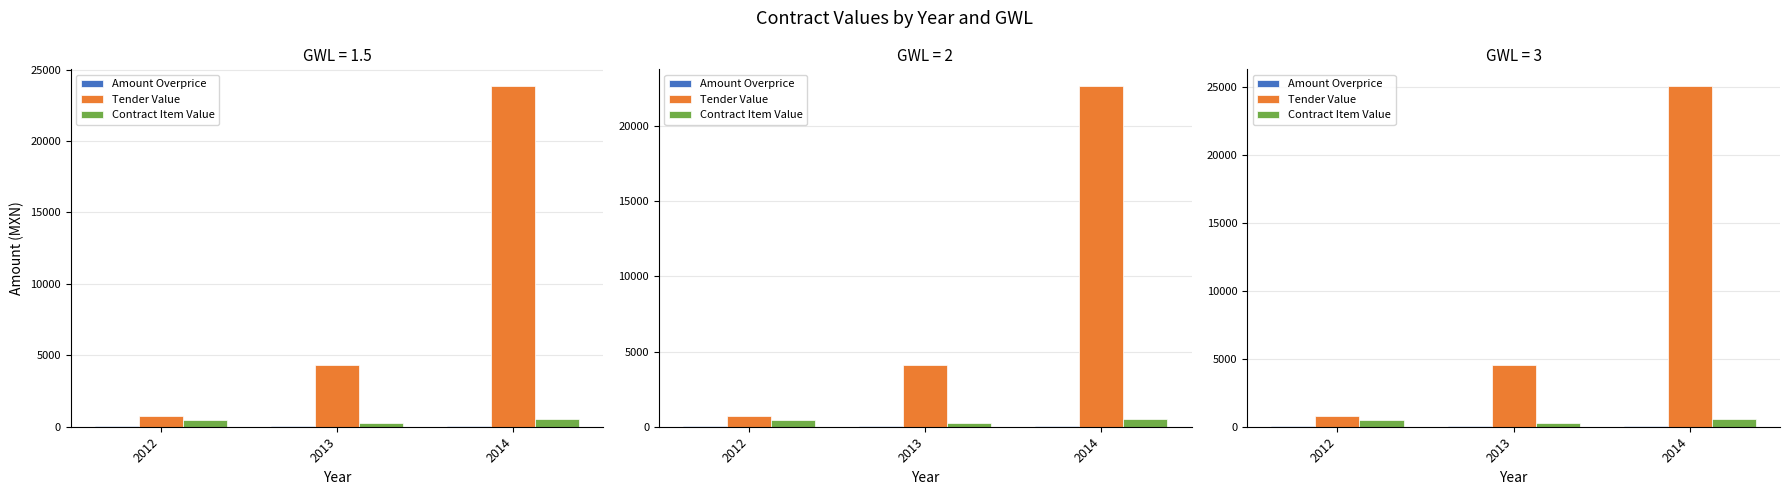

What is the maximum value for Tender Value?

25022.1